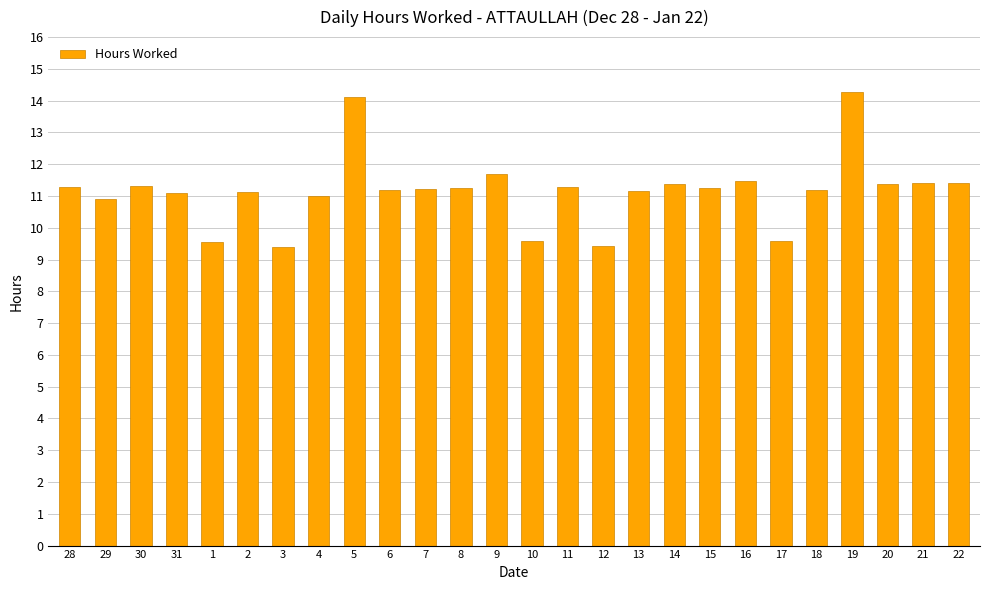

What is the change in value from 29 to 21?

+0.5